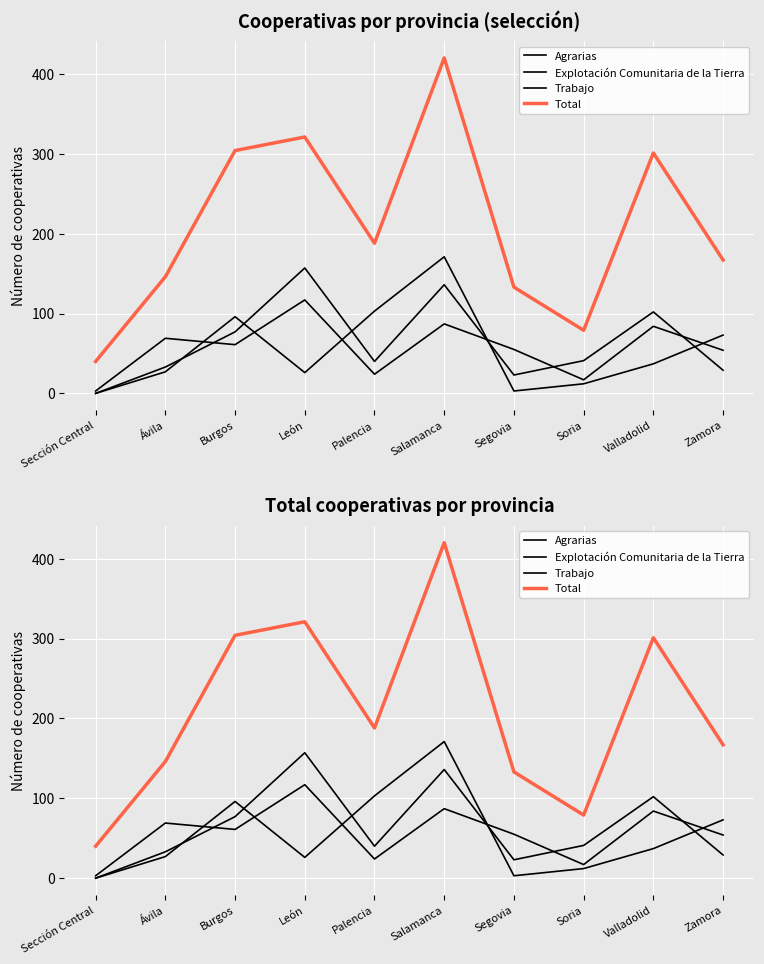

Between which two adjacent categories do Agrarias and Explotación Comunitaria de la Tierra first intersect?

Ávila and Burgos